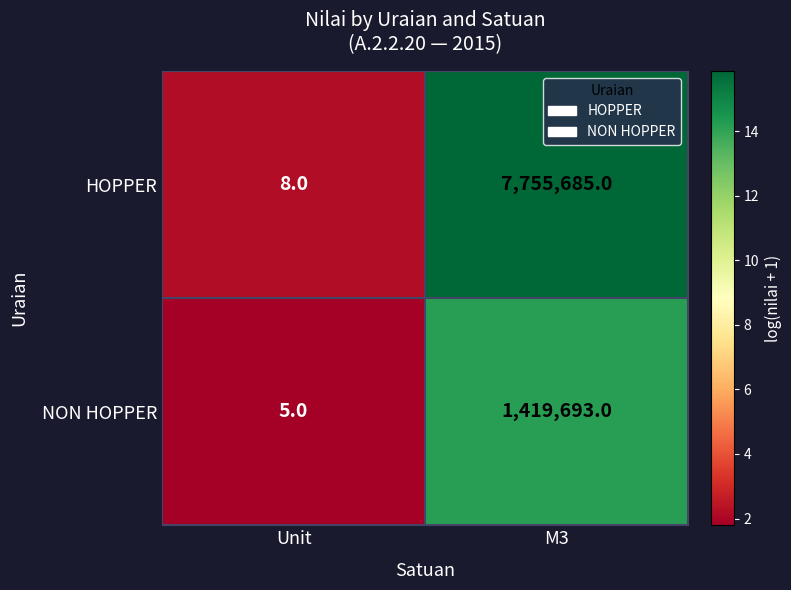

Rank the series by their maximum value, from highest to lowest.

HOPPER, NON HOPPER